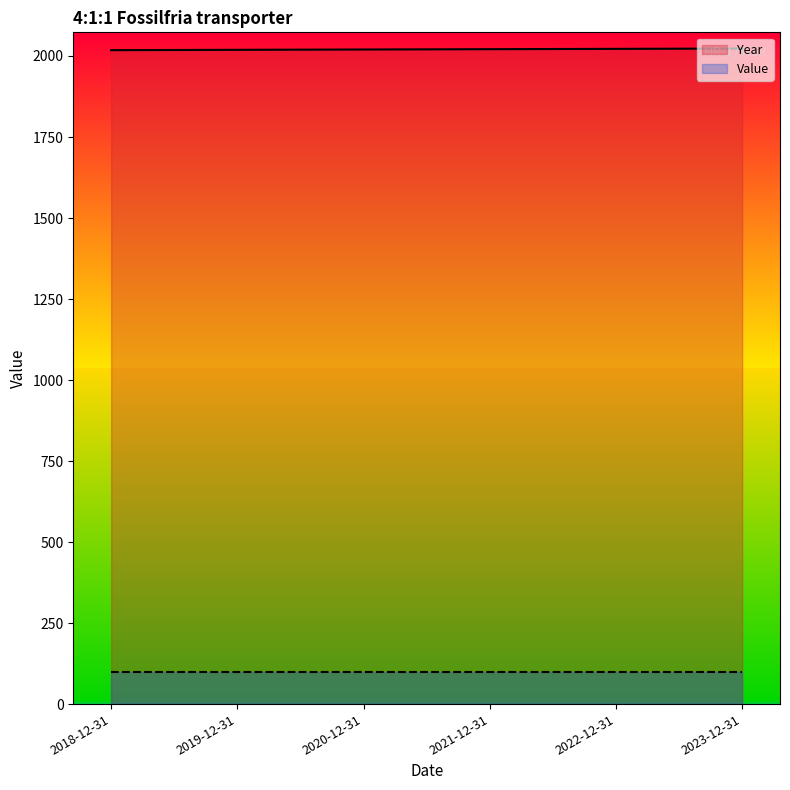

What is the label of the 2nd point from the left?

2019-12-31